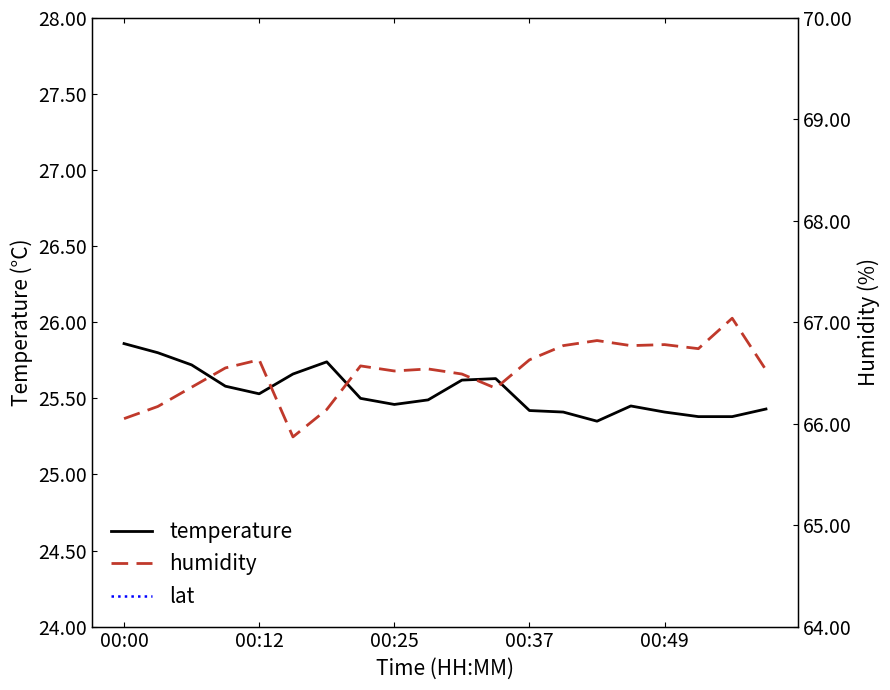

Between 8 and 14, which is larger?

8